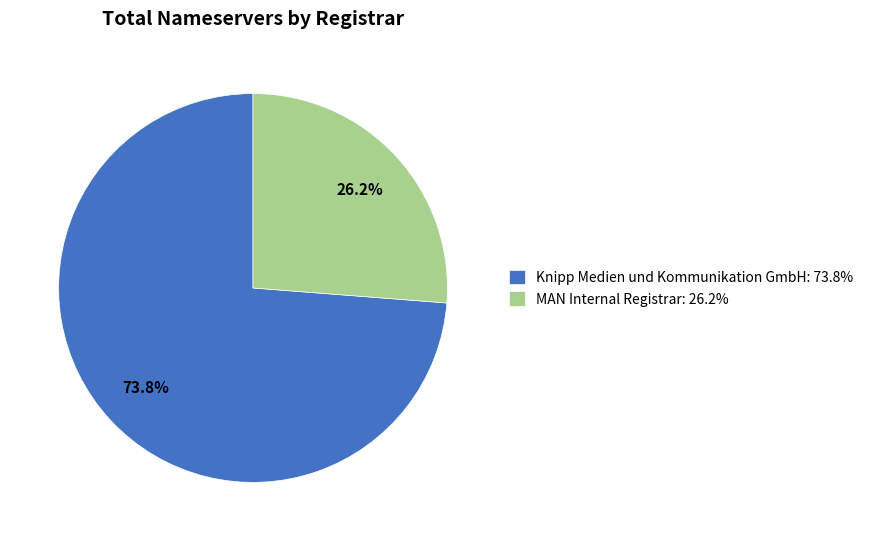

Combined, what portion of the pie is MAN Internal Registrar: 26.2% and Knipp Medien und Kommunikation GmbH: 73.8%?

100.0%